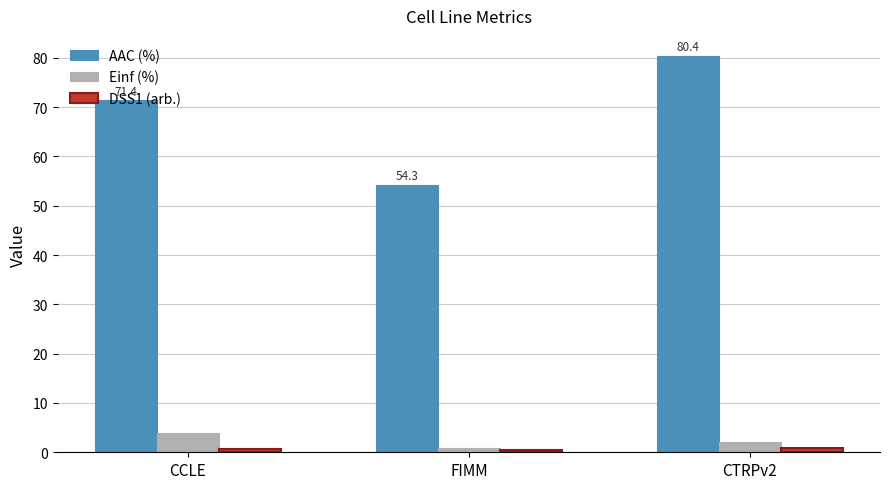

How many data points in AAC (%) are above 71?

2